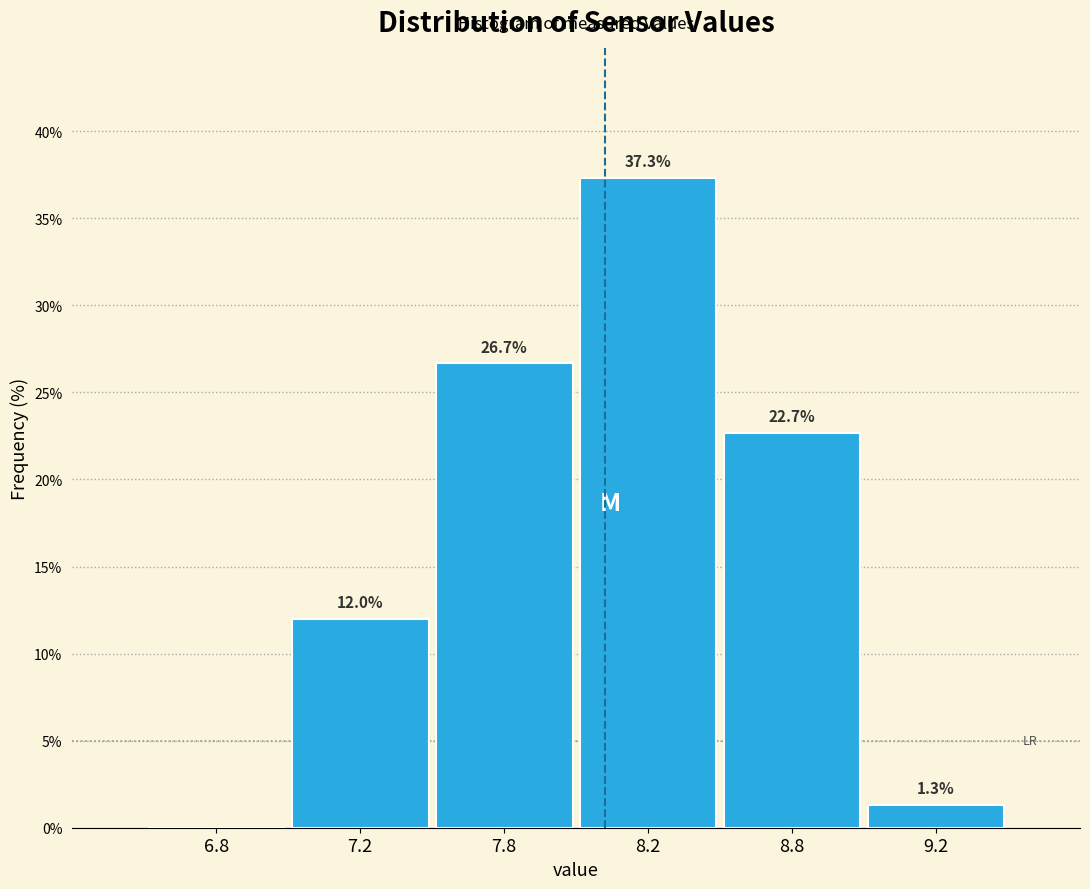

Reading left to right, list all the values displayed in this chart.

6.8=0.0	7.2=12.0	7.8=26.7	8.2=37.3	8.8=22.7	9.2=1.3